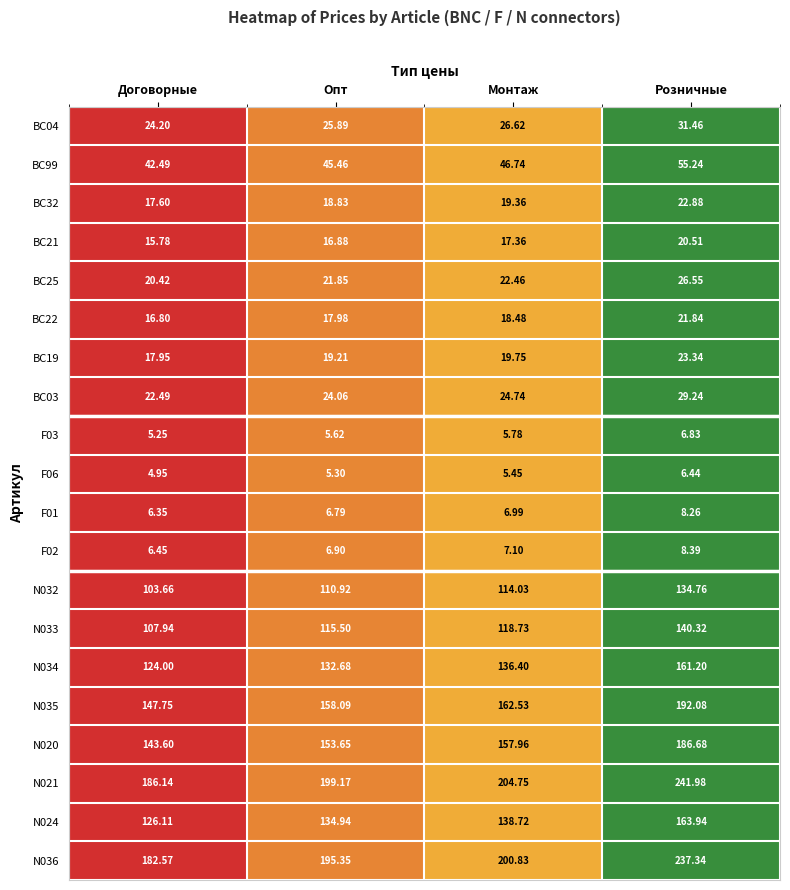

At which category does the chart reach its peak across all series?

Розничные